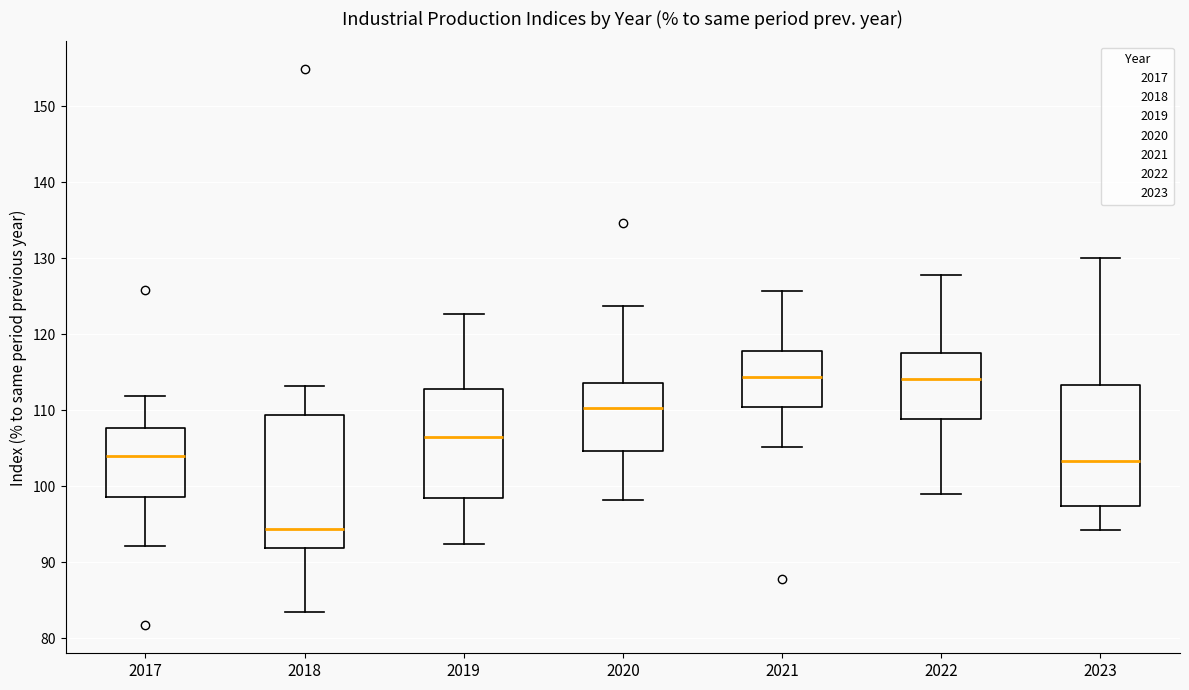

Reading left to right, transcribe this box plot: for each box, give where its median line is, the range the box spans, and where its two whiskers end, as read against the y-axis. The values are not printed on the chart, so give them approximately, as read against the axis.

2017: median 104, box 99 to 108, whiskers 92 to 112
2018: median 94, box 92 to 109, whiskers 84 to 113
2019: median 107, box 99 to 113, whiskers 92 to 123
2020: median 110, box 105 to 114, whiskers 98 to 124
2021: median 114, box 110 to 118, whiskers 105 to 126
2022: median 114, box 109 to 118, whiskers 99 to 128
2023: median 103, box 97 to 113, whiskers 94 to 130